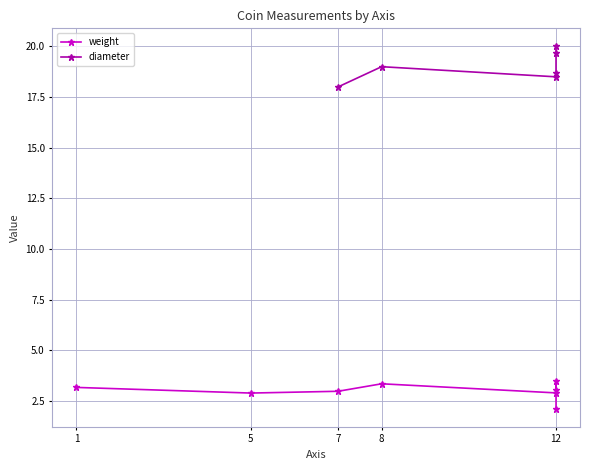

True or false: weight and diameter cross at least once.

False